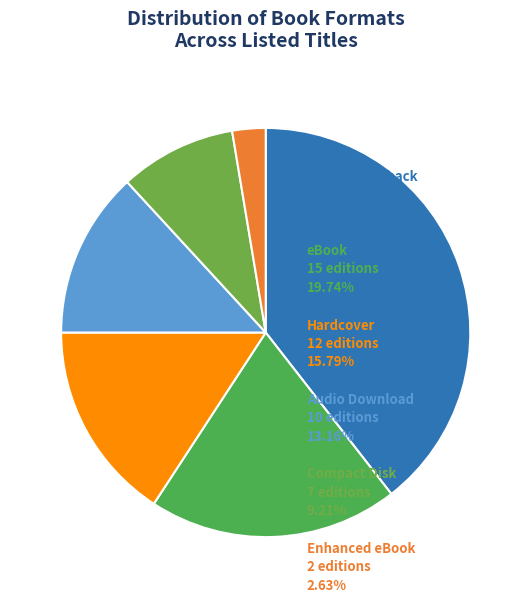

Rank the categories by value from lowest to highest.

Enhanced eBook, Compact Disk, Audio Download, Hardcover, eBook, Trade Paperback